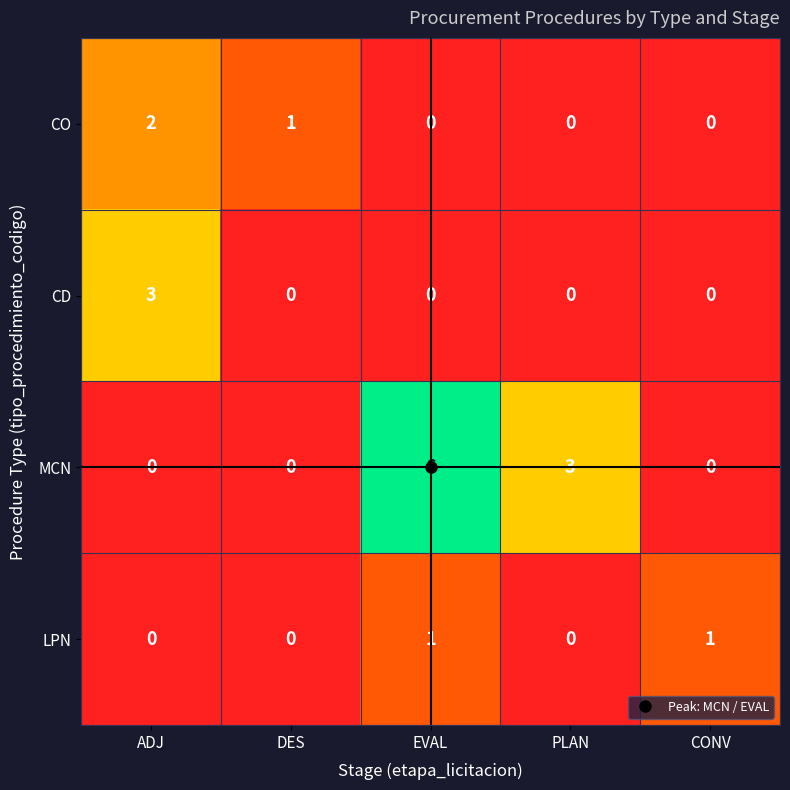

Which series changed the most between ADJ and CONV?

CD